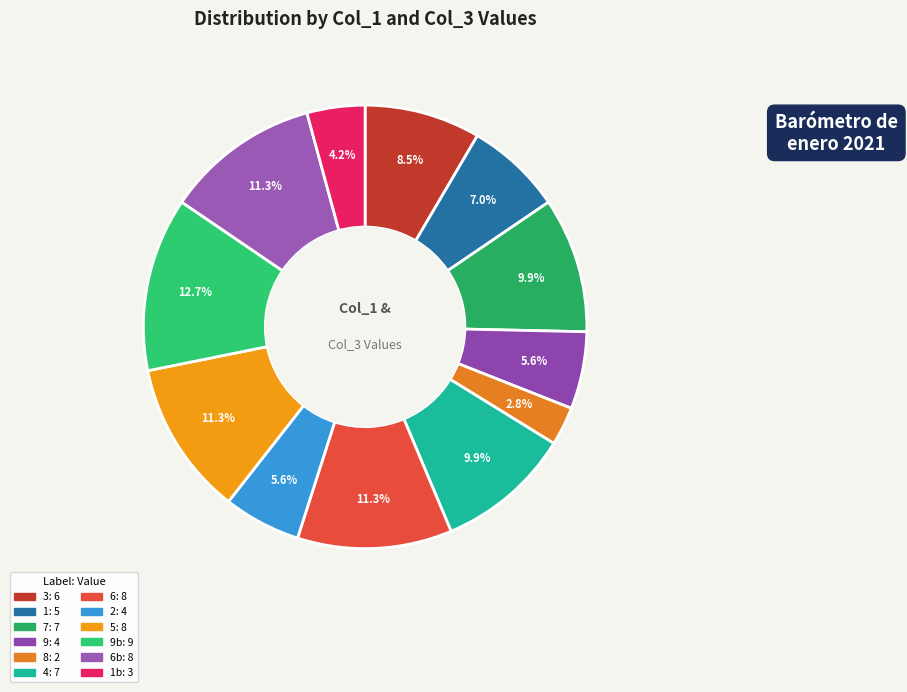

Count the number of slices in the pie.

12